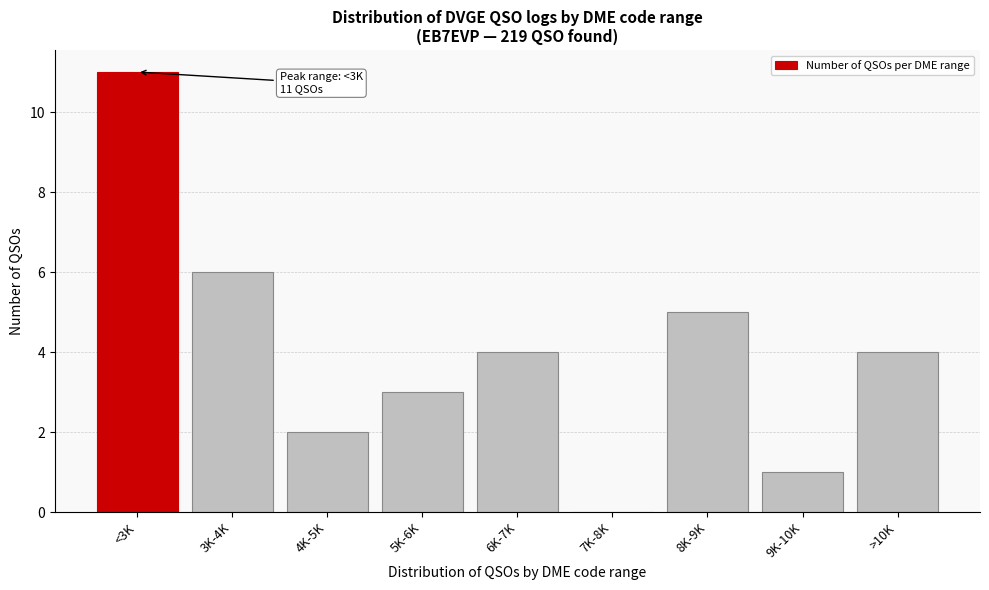

Reading left to right, what are all the values shown in this chart?

<3K=11	3K-4K=6	4K-5K=2	5K-6K=3	6K-7K=4	7K-8K=0	8K-9K=5	9K-10K=1	>10K=4